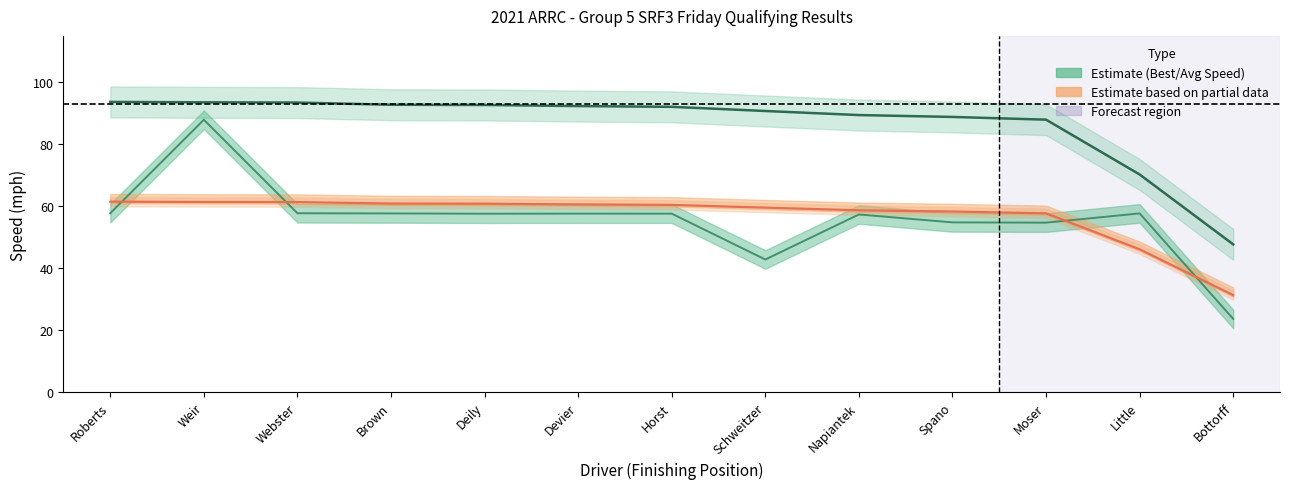

What is the lowest value of the Average Speed series?

23.6